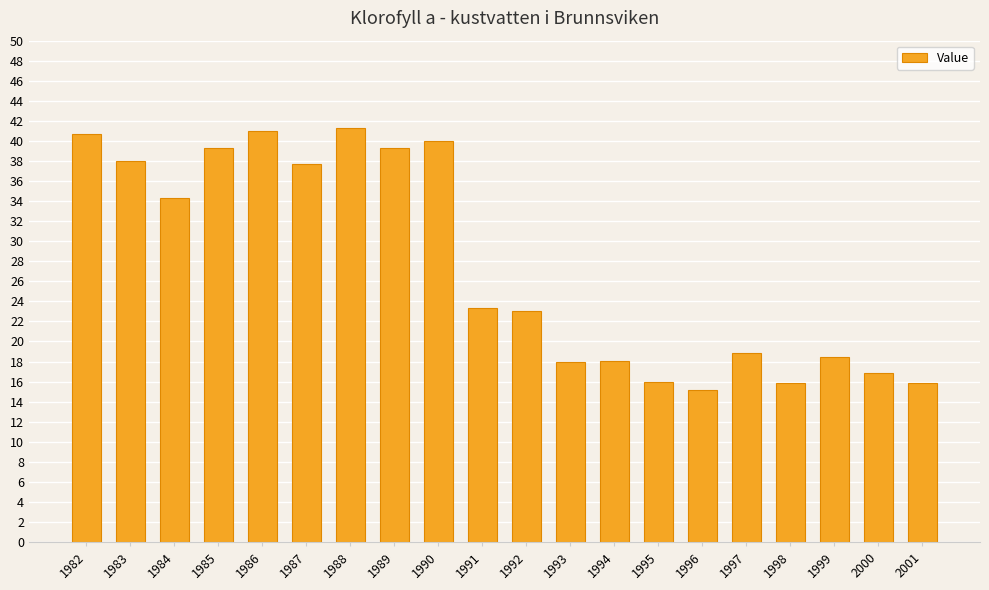

What is the value of the 4th bar from the left?

39.3